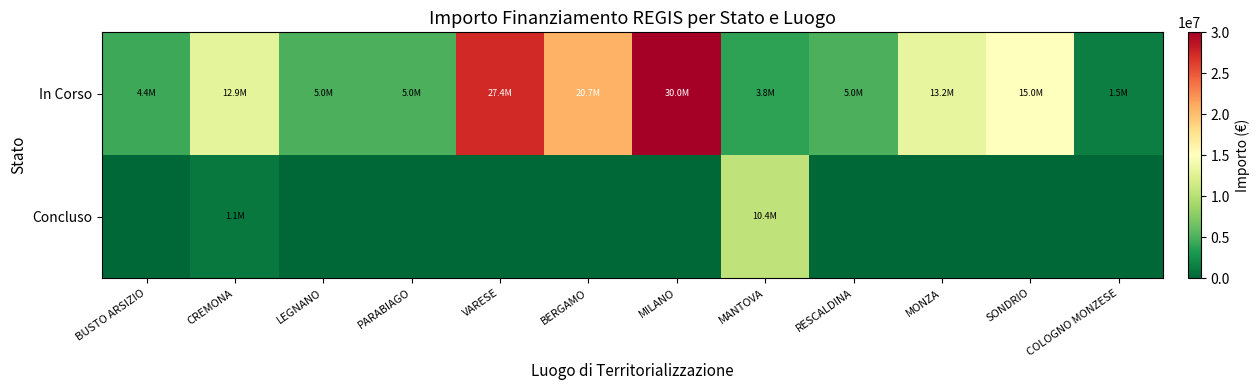

What is the total value across all series at MANTOVA?

14221950.0